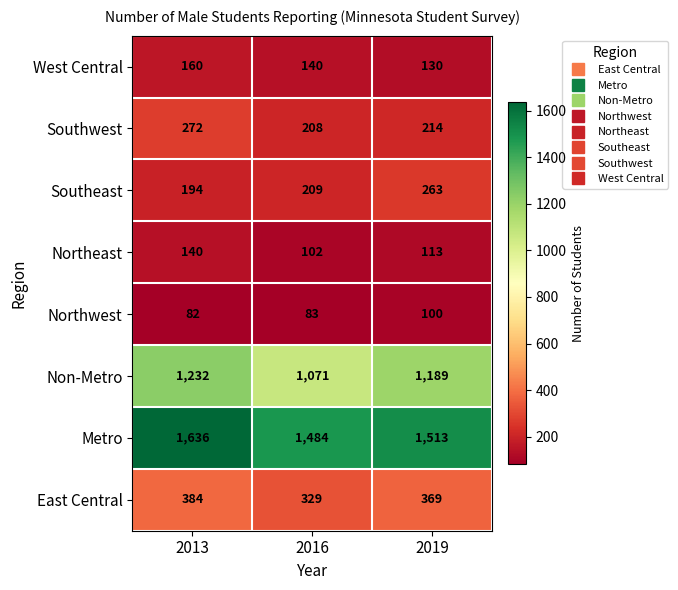

Where is Northeast nearest to the value 121?

2019